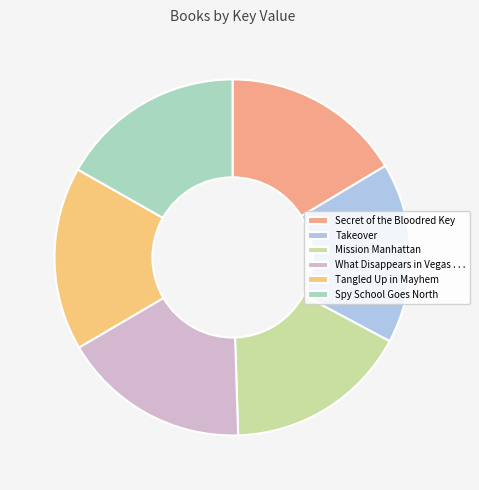

Is What Disappears in Vegas . . . the majority of the pie?

No